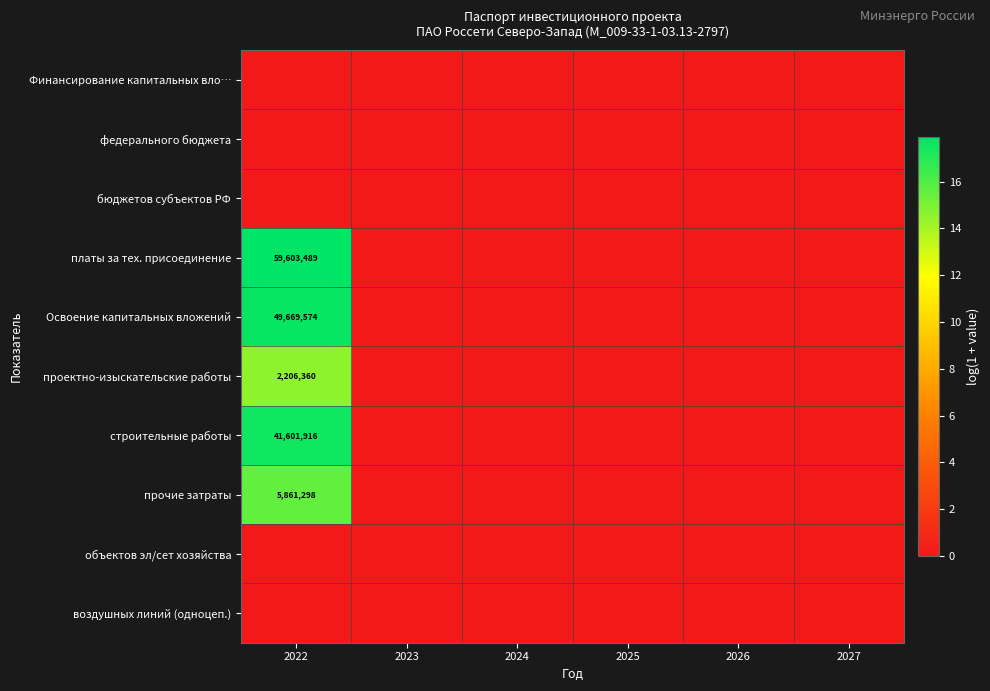

True or false: прочие затраты has a value of -10.0 at 2025.

False